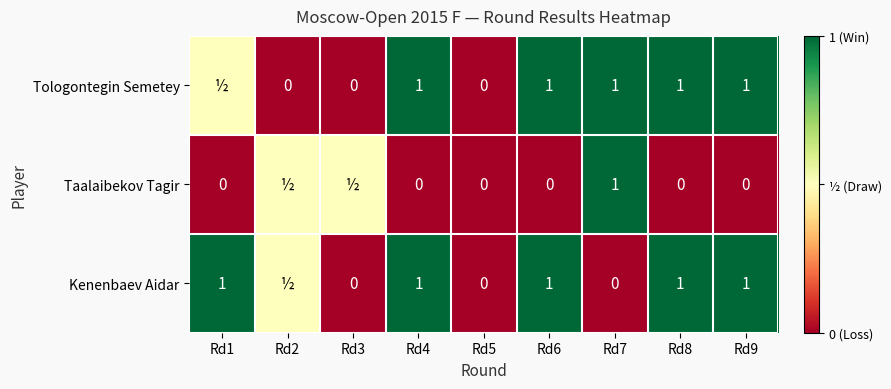

True or false: Tologontegin Semetey has a value of 1.0 at Rd9.

True